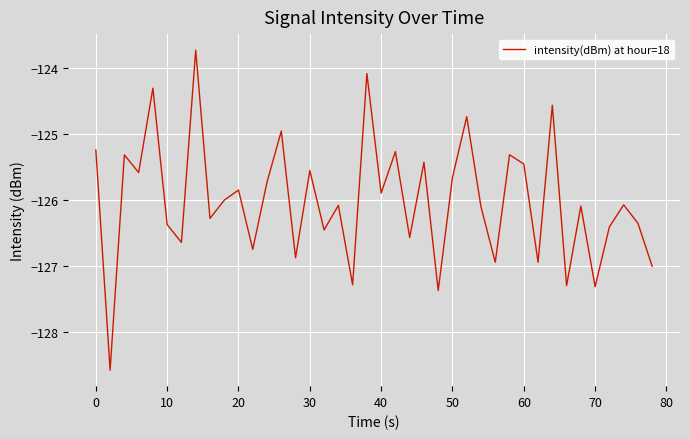

How many interior local valleys (lower than both neighbors) does the data have?

15